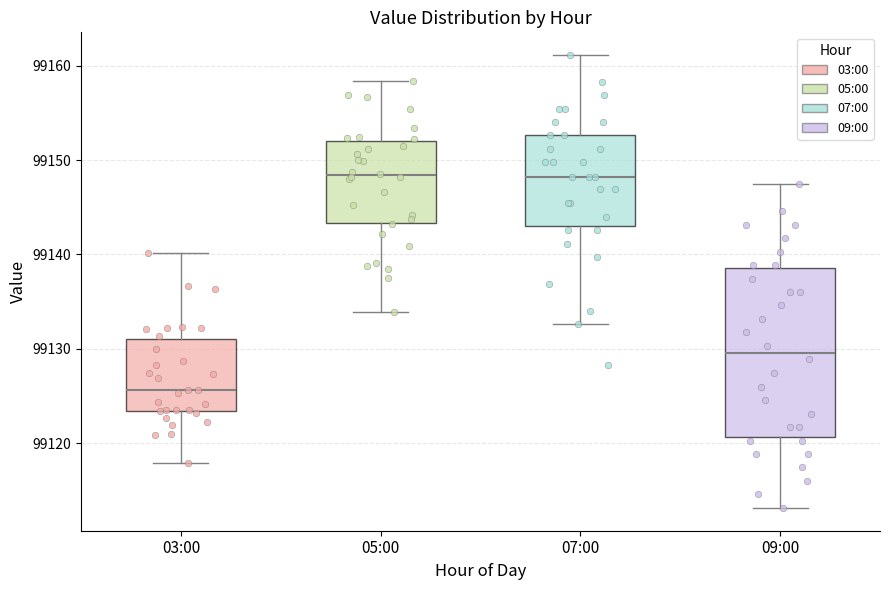

Reading left to right, transcribe this box plot: for each box, give where its median line is, the range the box spans, and where its two whiskers end, as read against the y-axis. The values are not printed on the chart, so give them approximately, as read against the axis.

03:00: median 99126, box 99123 to 99131, whiskers 99118 to 99140
05:00: median 99148, box 99143 to 99152, whiskers 99134 to 99158
07:00: median 99148, box 99143 to 99153, whiskers 99133 to 99161
09:00: median 99130, box 99121 to 99139, whiskers 99113 to 99147